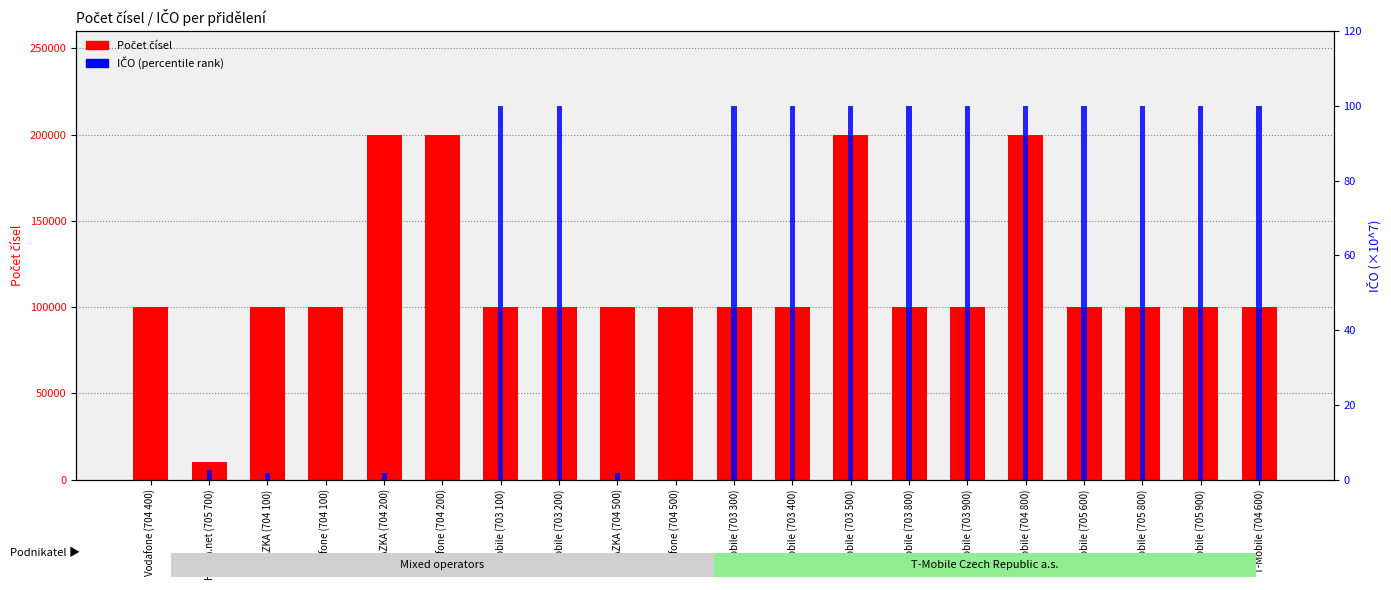

What is the total value across all series at T-Mobile (705 800)?

100100.0